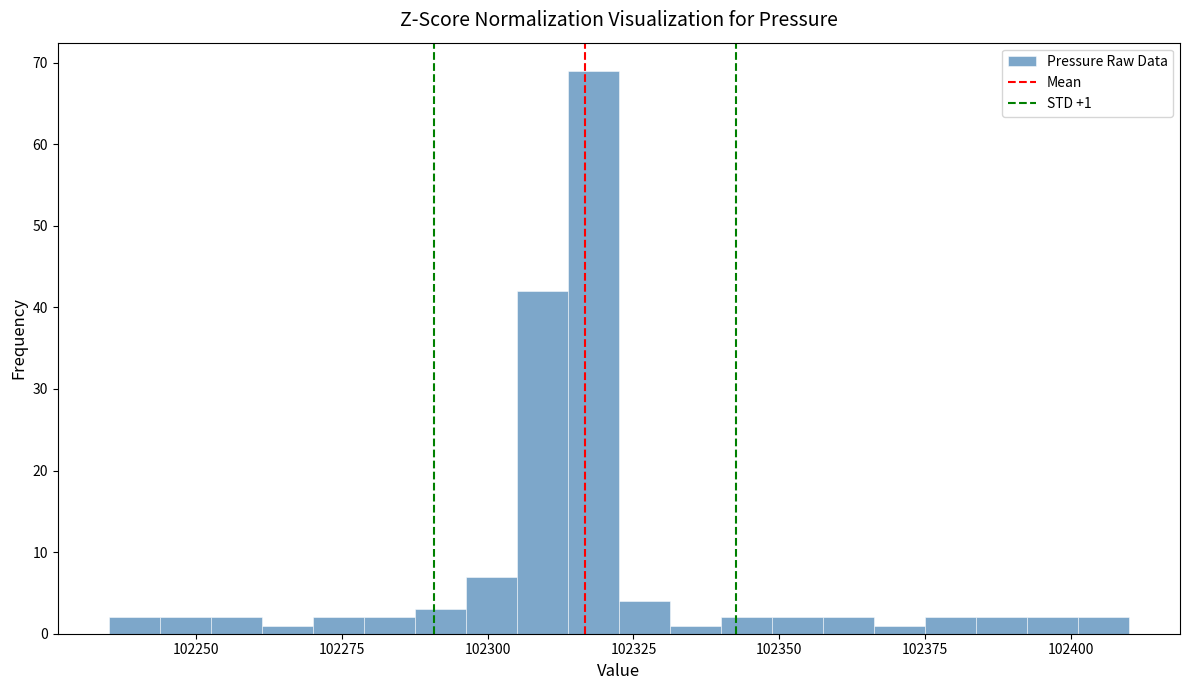

Around what value on the x-axis is the tallest bar? Give the approximate position of its centre, as read against the axis.

102320